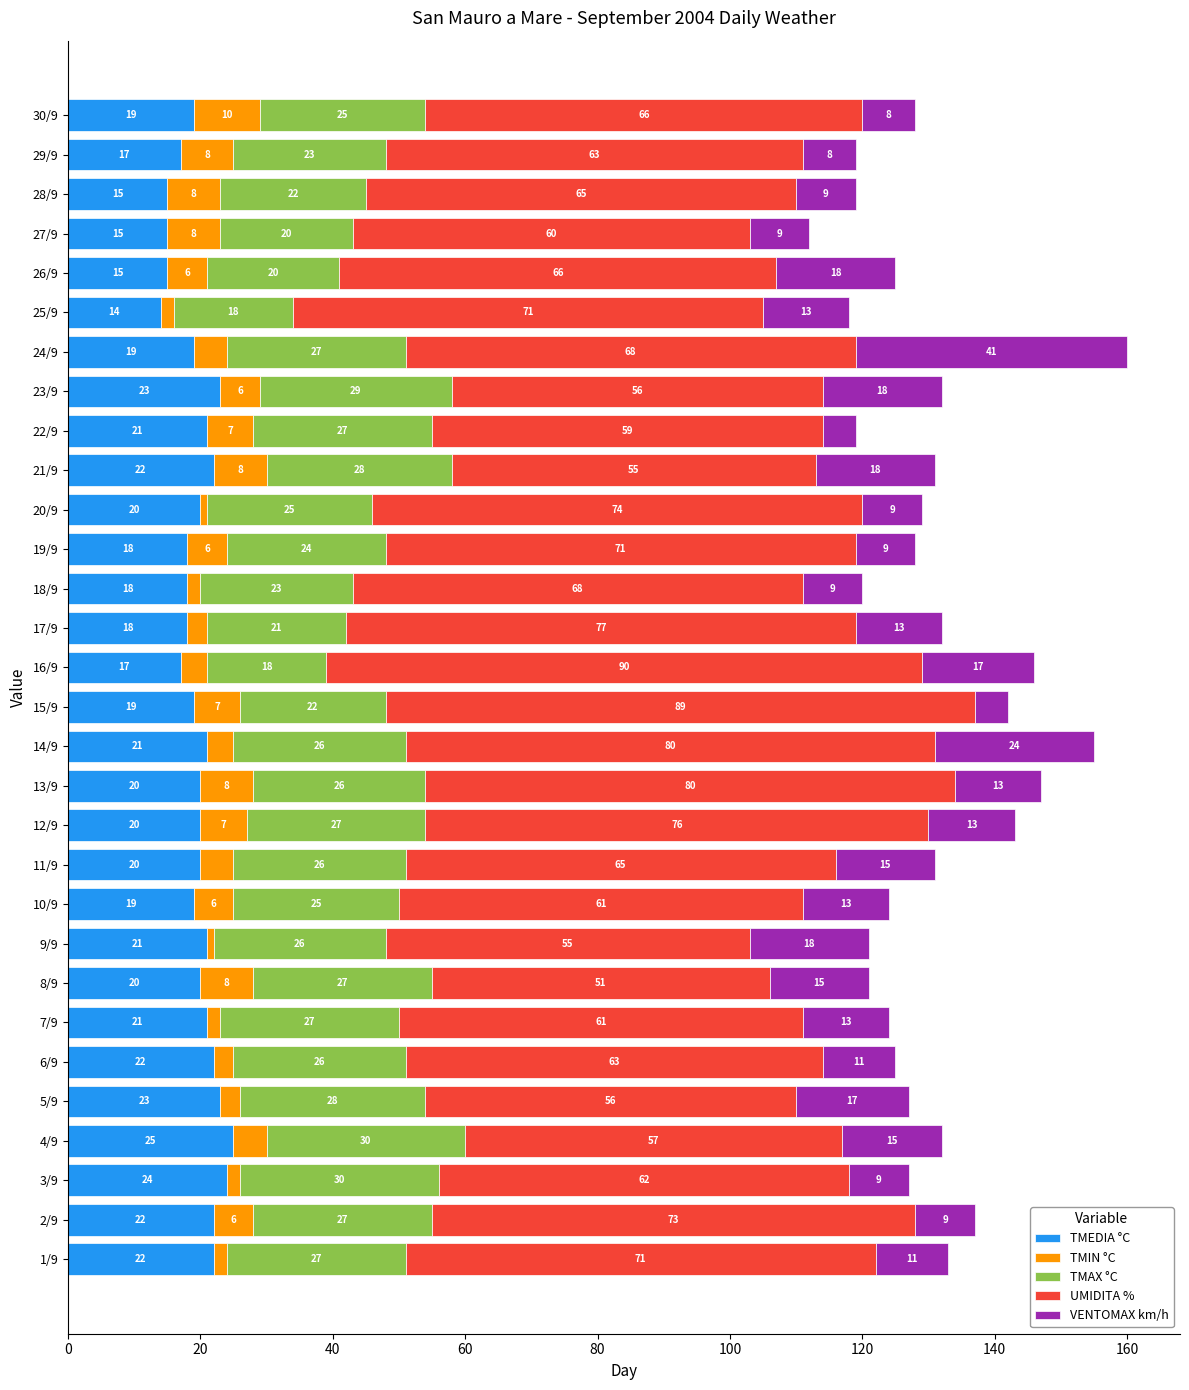

What is the total value across all series at 6/9?

125